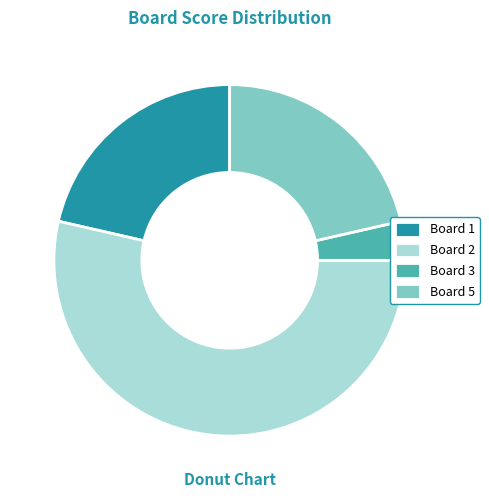

Is the sum of Board 3 and Board 2 greater than half?

Yes